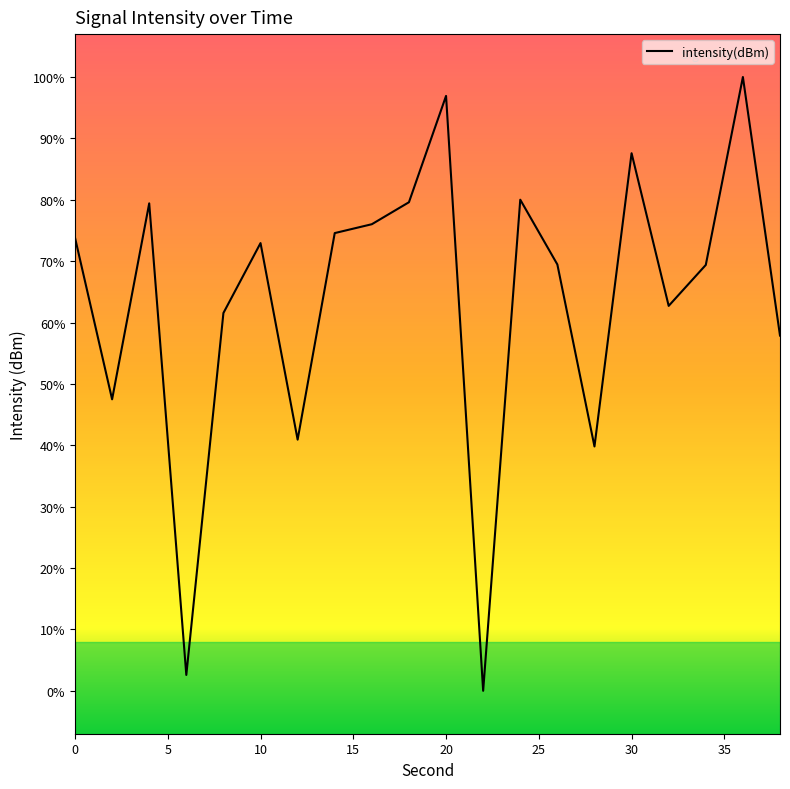

Is this an area chart (filled region under the line)?

No